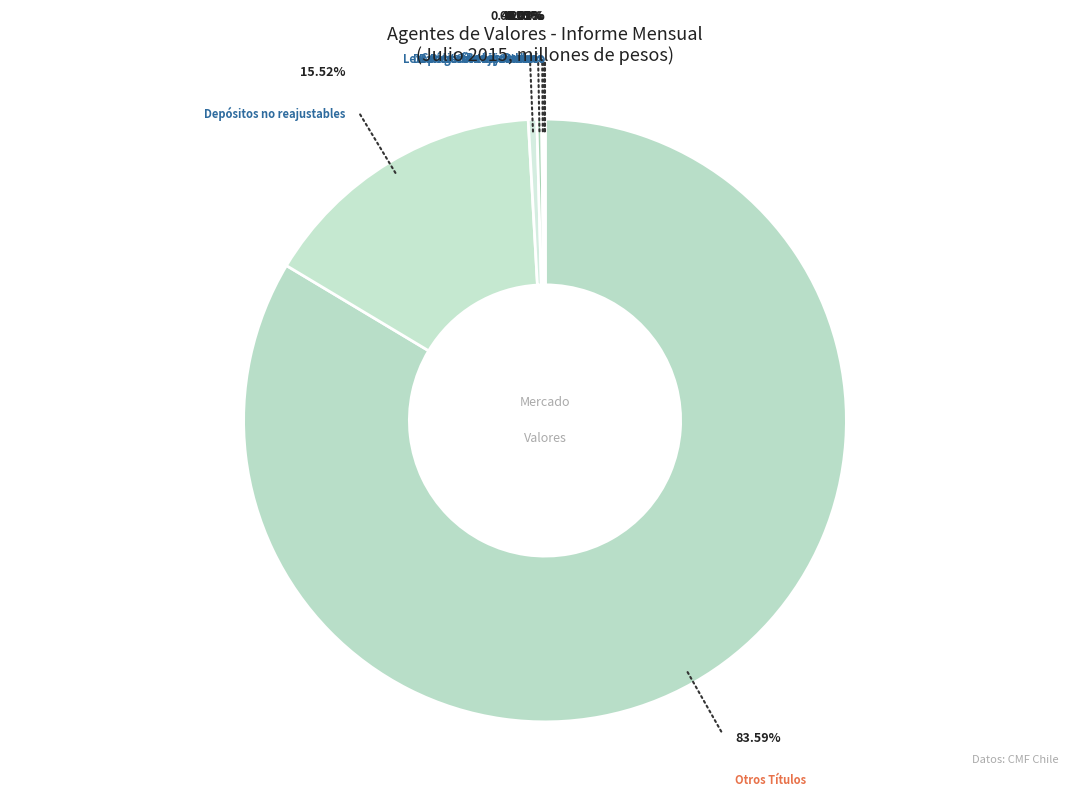

Which category has the smallest portion of the pie?

Letras crédito hipotecario